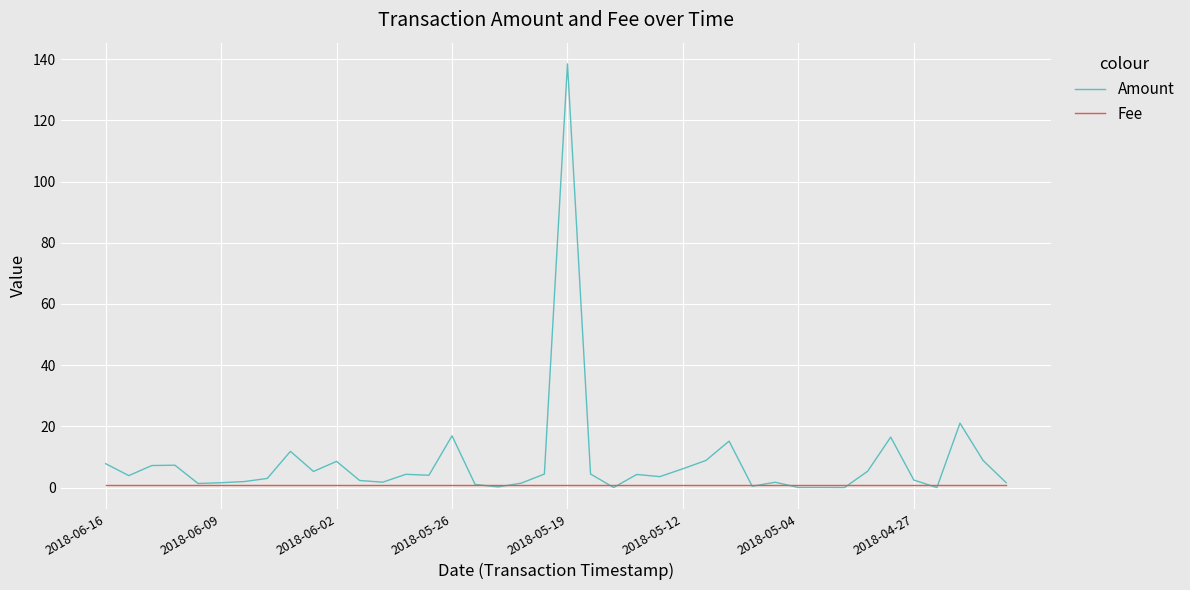

How many categories are shown in the chart?

40